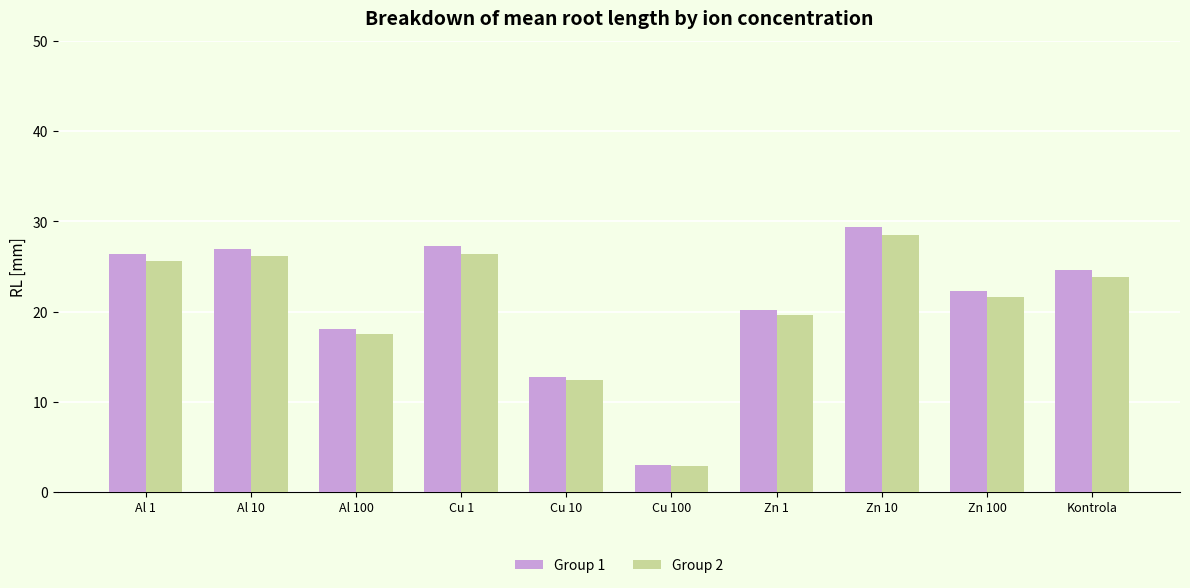

What is the difference between the Group 2 values at Cu 100 and Al 1?

22.7